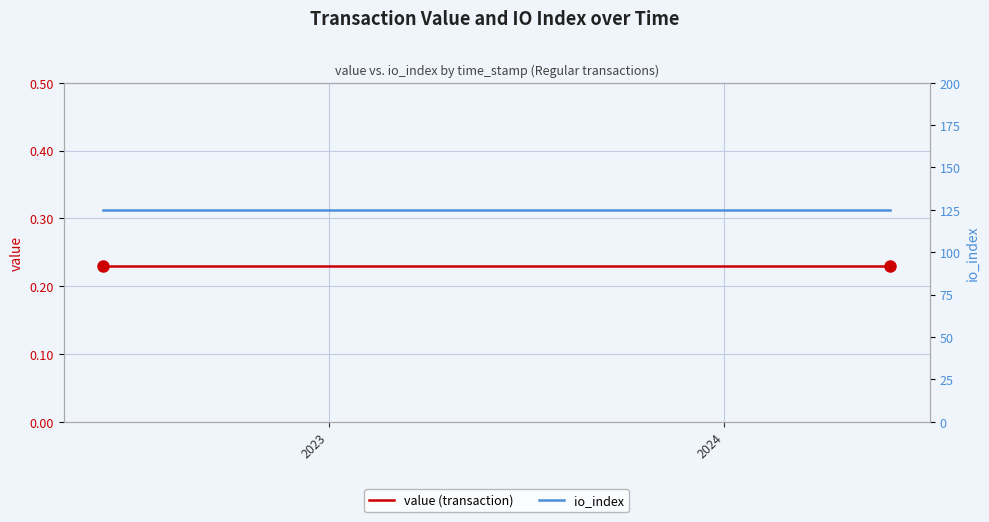

Which series has the largest range (max minus min)?

value (transaction)